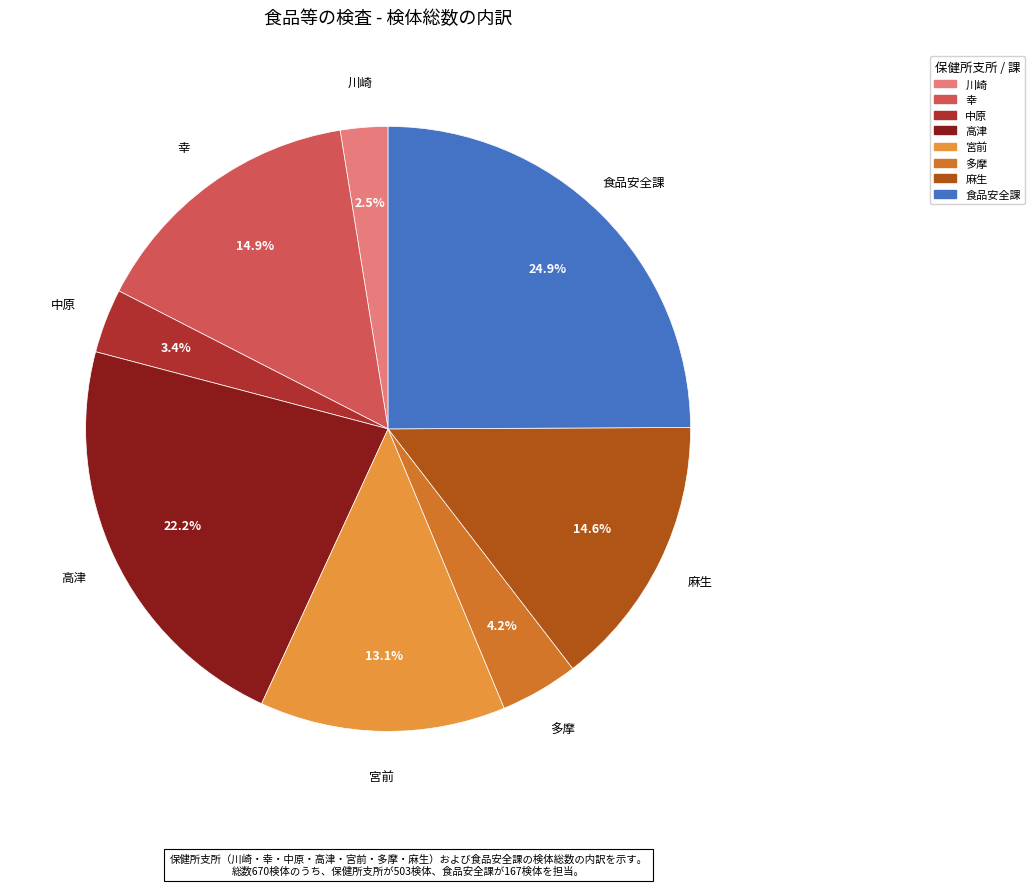

To the nearest percent, what is the combined percentage of 食品安全課 and 宮前?

38%